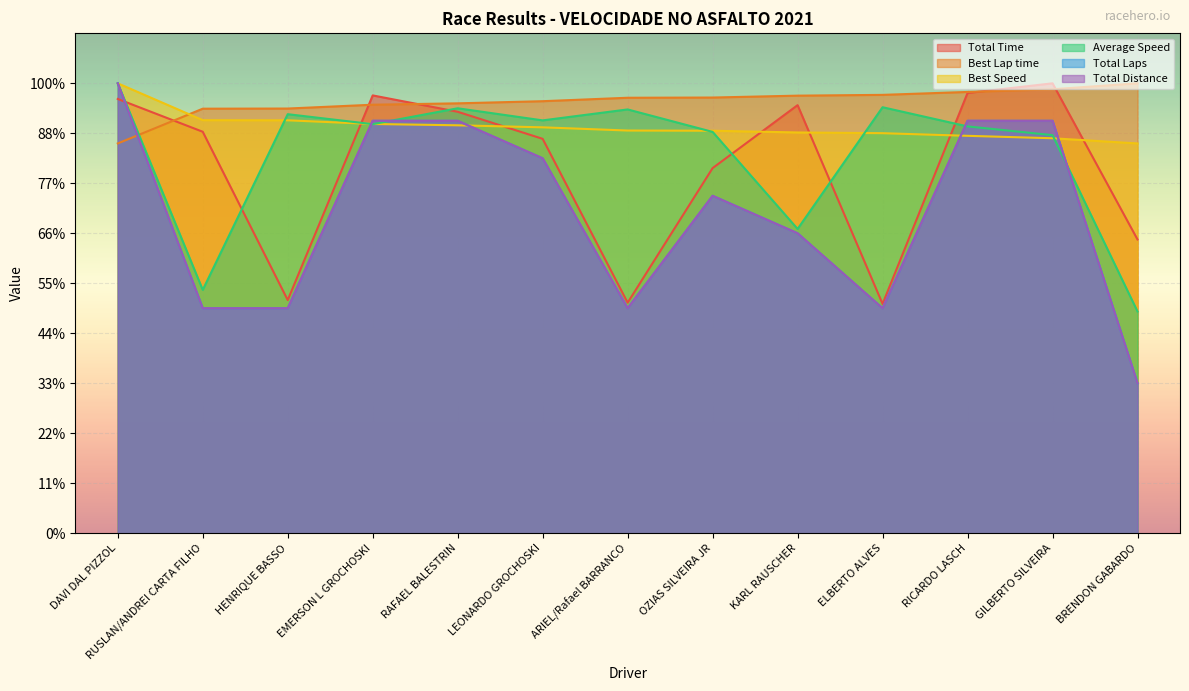

Which series has the largest total across all categories?

Best Lap time